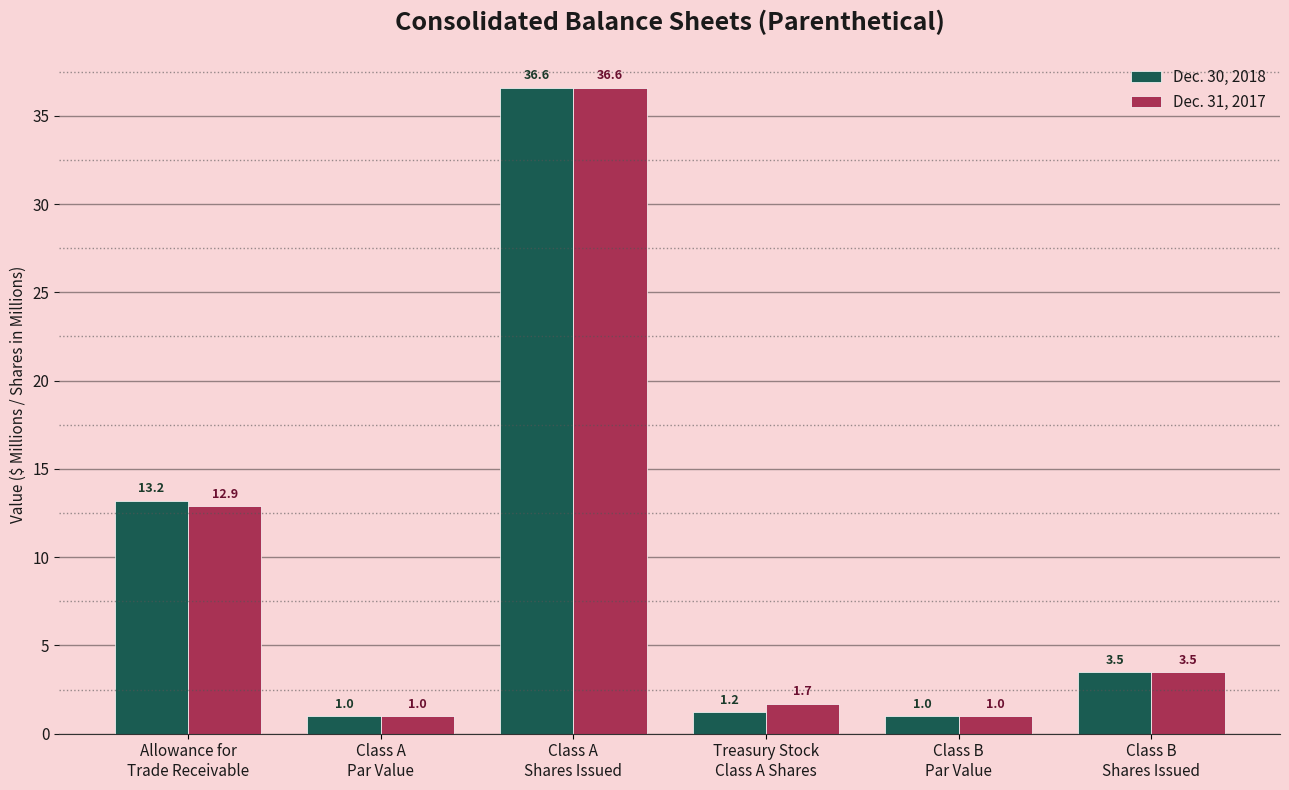

What is the smallest value displayed?

1.0